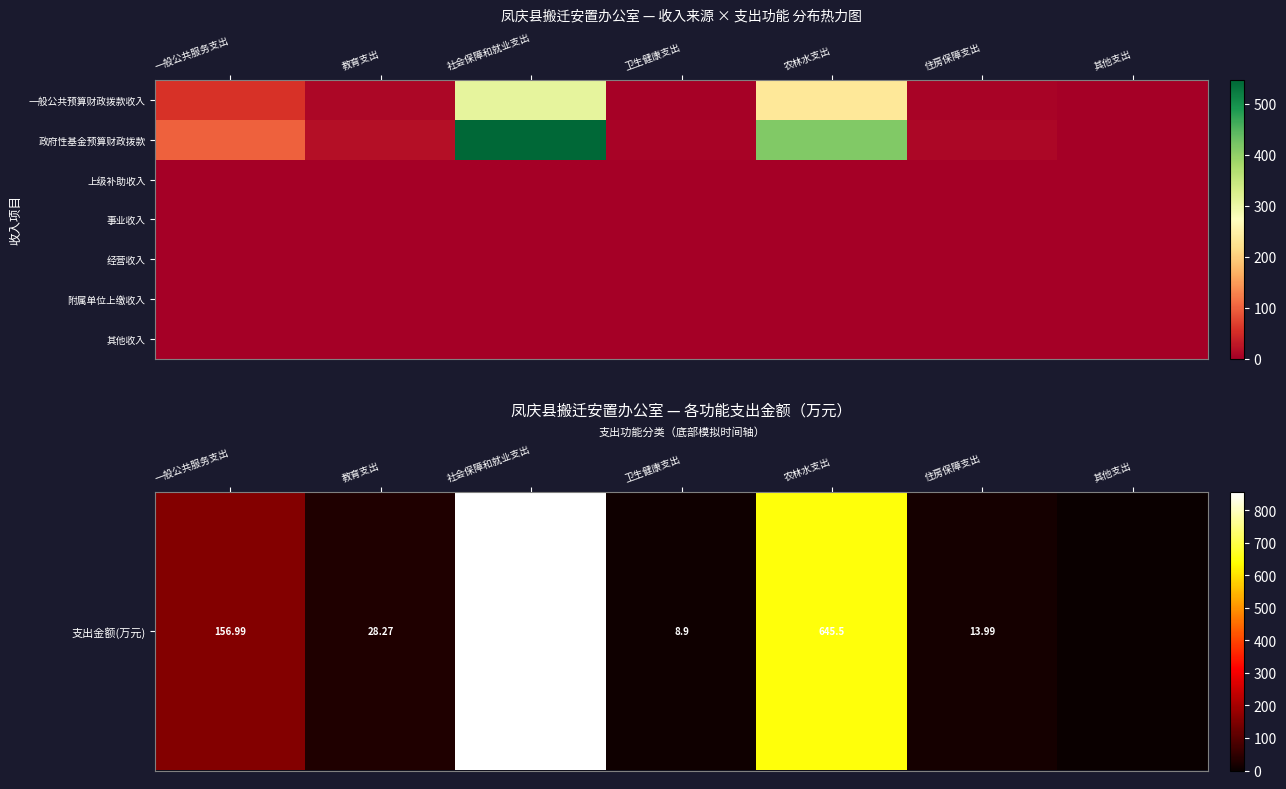

Which category has the highest value across all series?

社会保障和就业支出